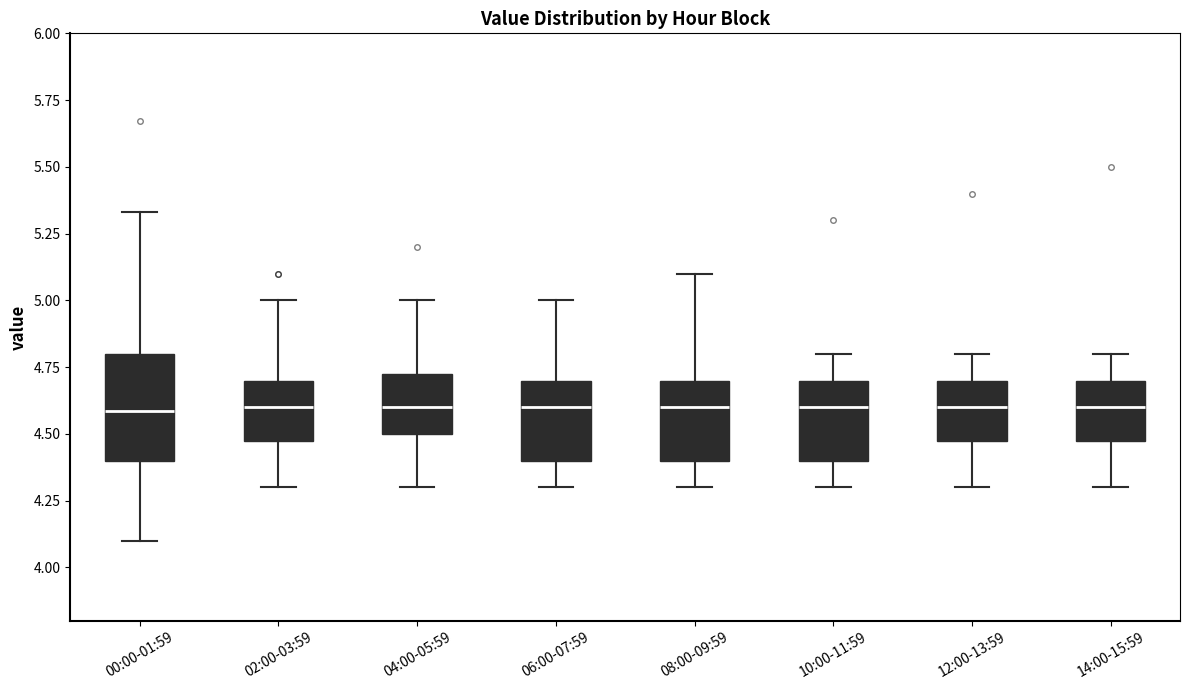

Comparing the boxes themselves (not the whiskers), which one is the tallest?

00:00-01:59